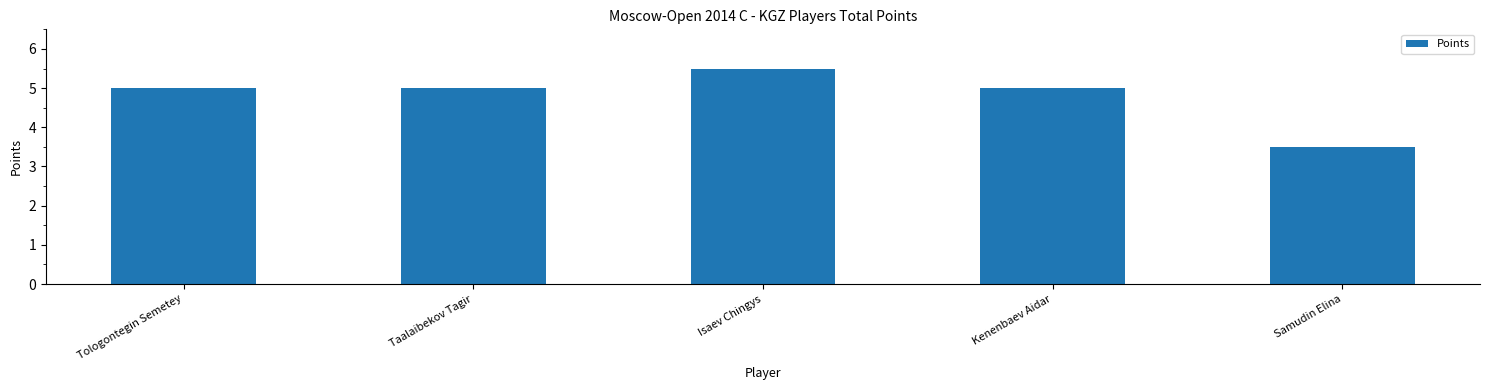

True or false: the data shows 5.0 at Tologontegin Semetey.

True